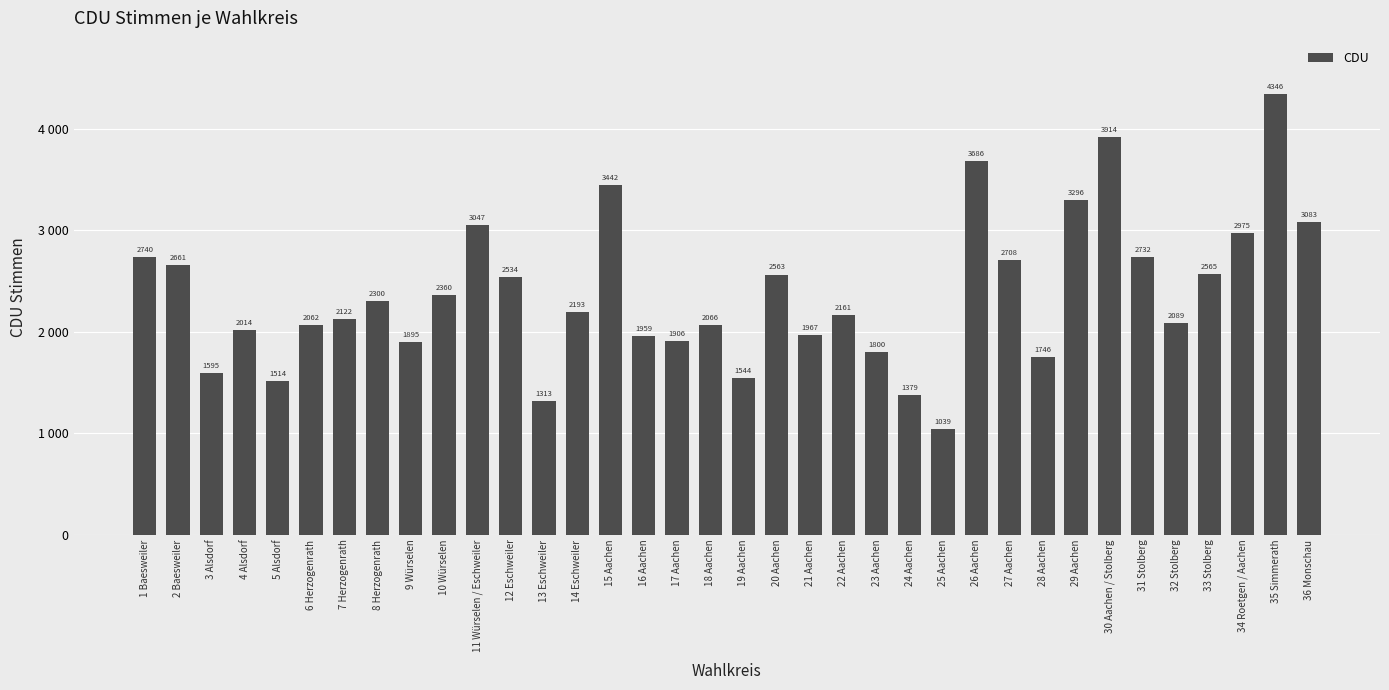

Are the bars grouped side by side (vs. stacked)?

No